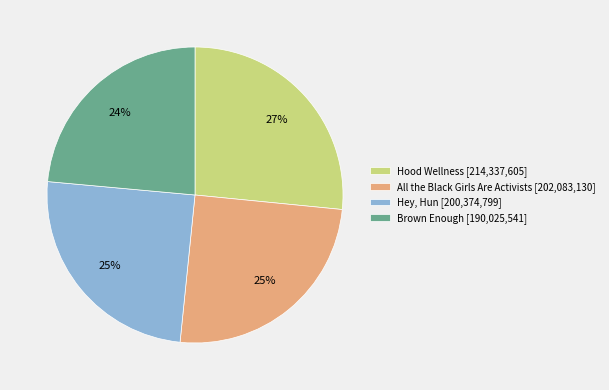

Do Hey, Hun [200,374,799] and Brown Enough [190,025,541] together represent more than half of the pie?

No